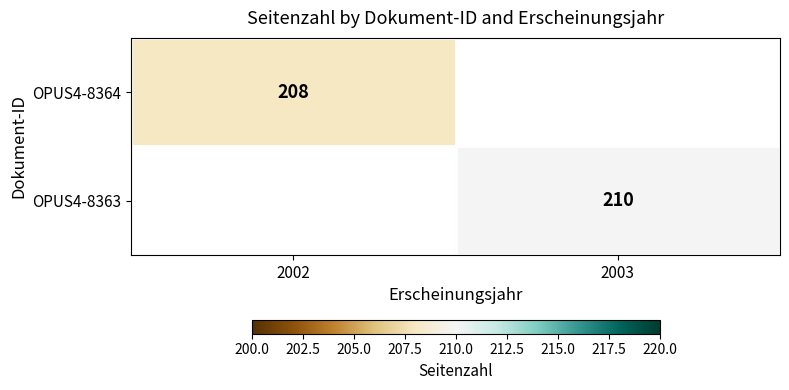

At how many categories does at least one series exceed 209?

1